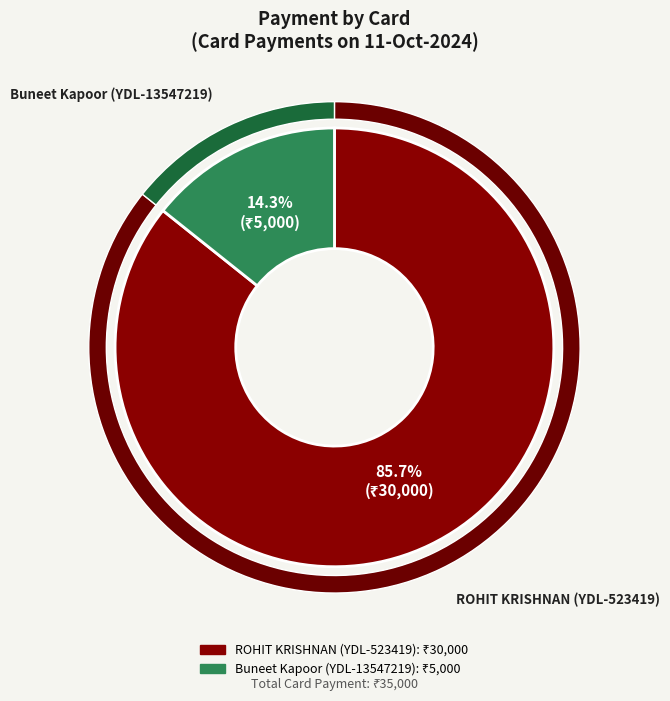

Does Buneet Kapoor (YDL-13547219) account for over 50% of the chart?

No